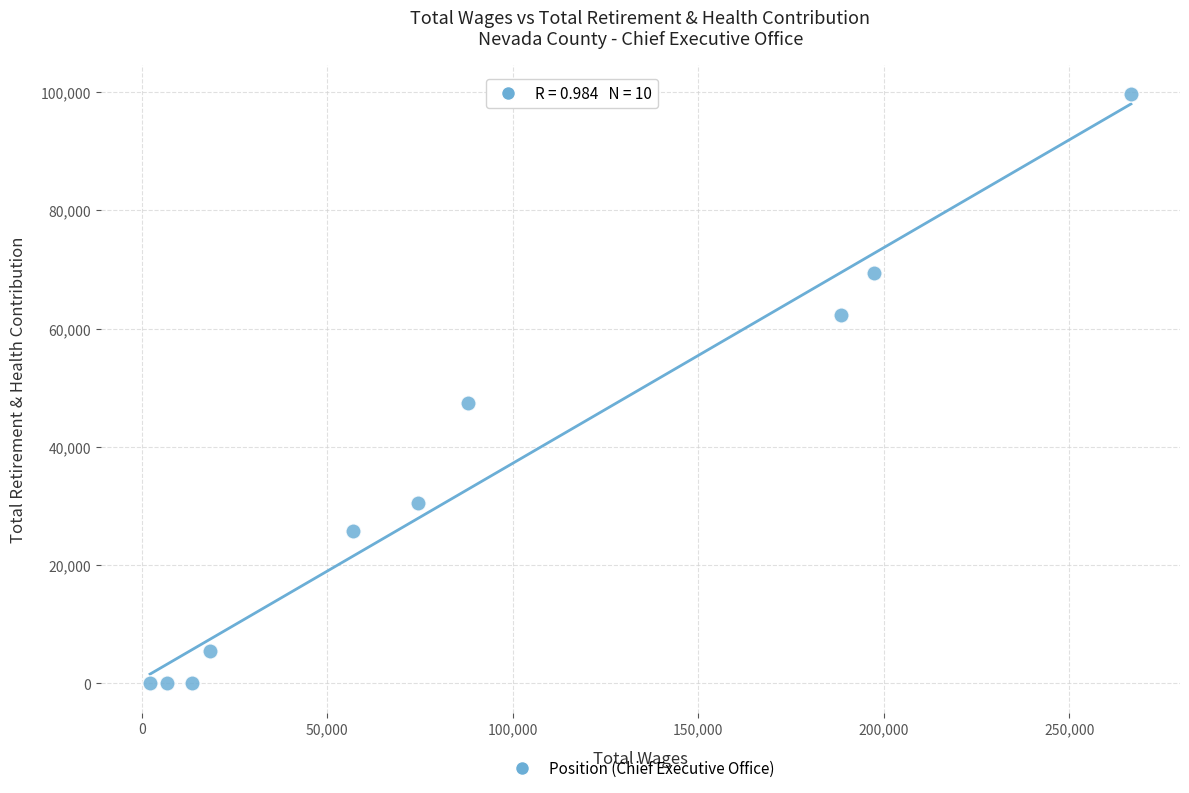

What is the range of Y values (max minus min)?

99643